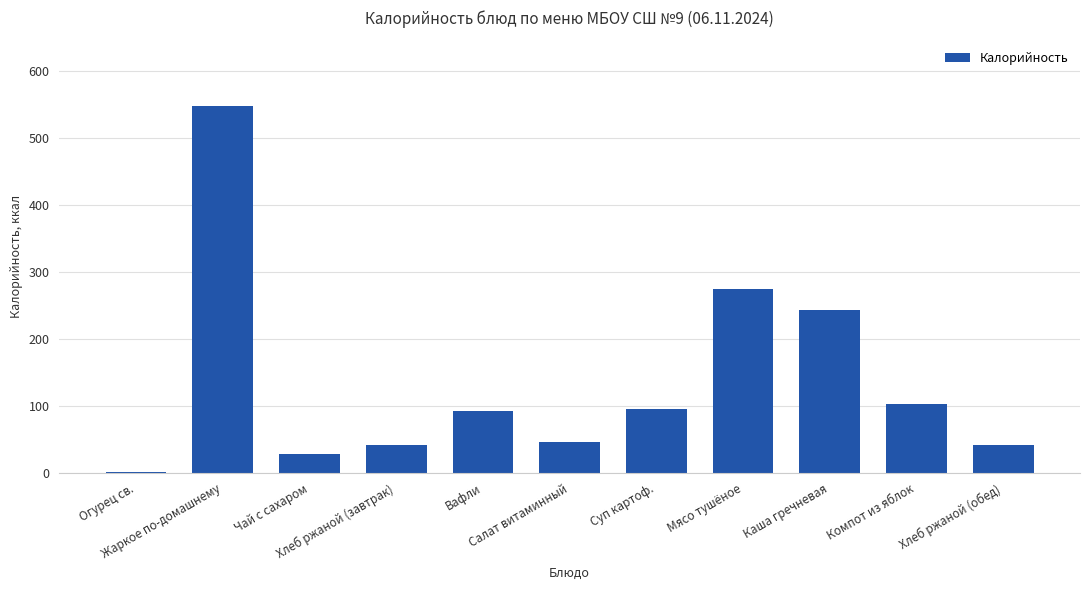

What is the difference between the second highest and second lowest values?

245